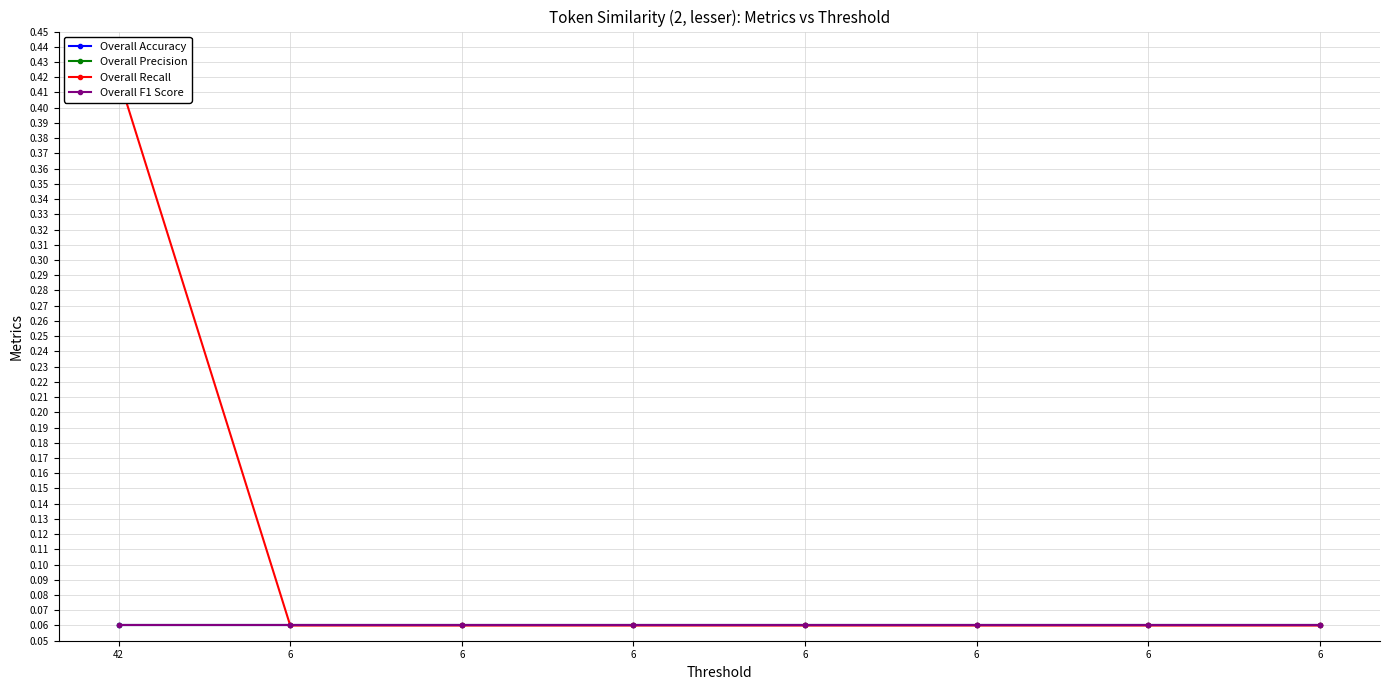

What is the maximum value shown in the chart?

0.4